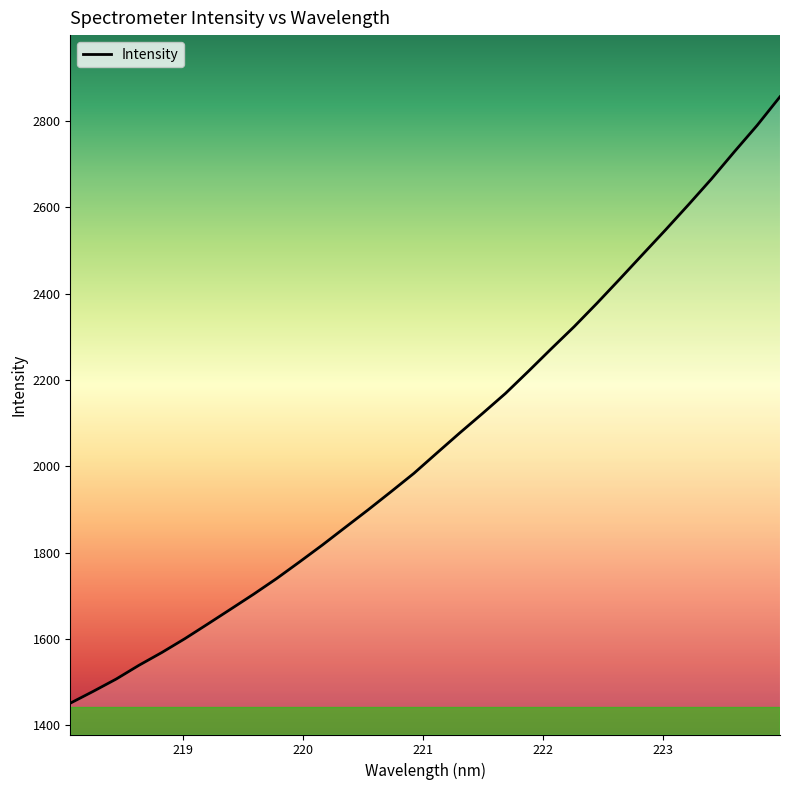

What is the difference between the maximum and minimum values?

1405.5